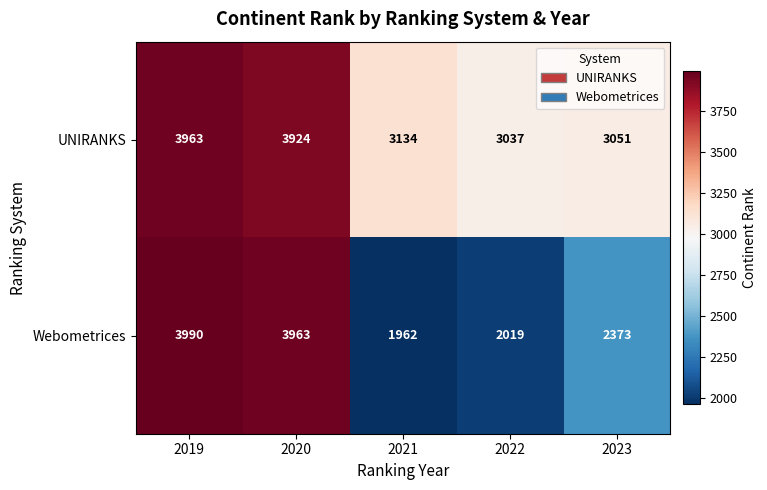

At how many categories does at least one series exceed 2548?

5